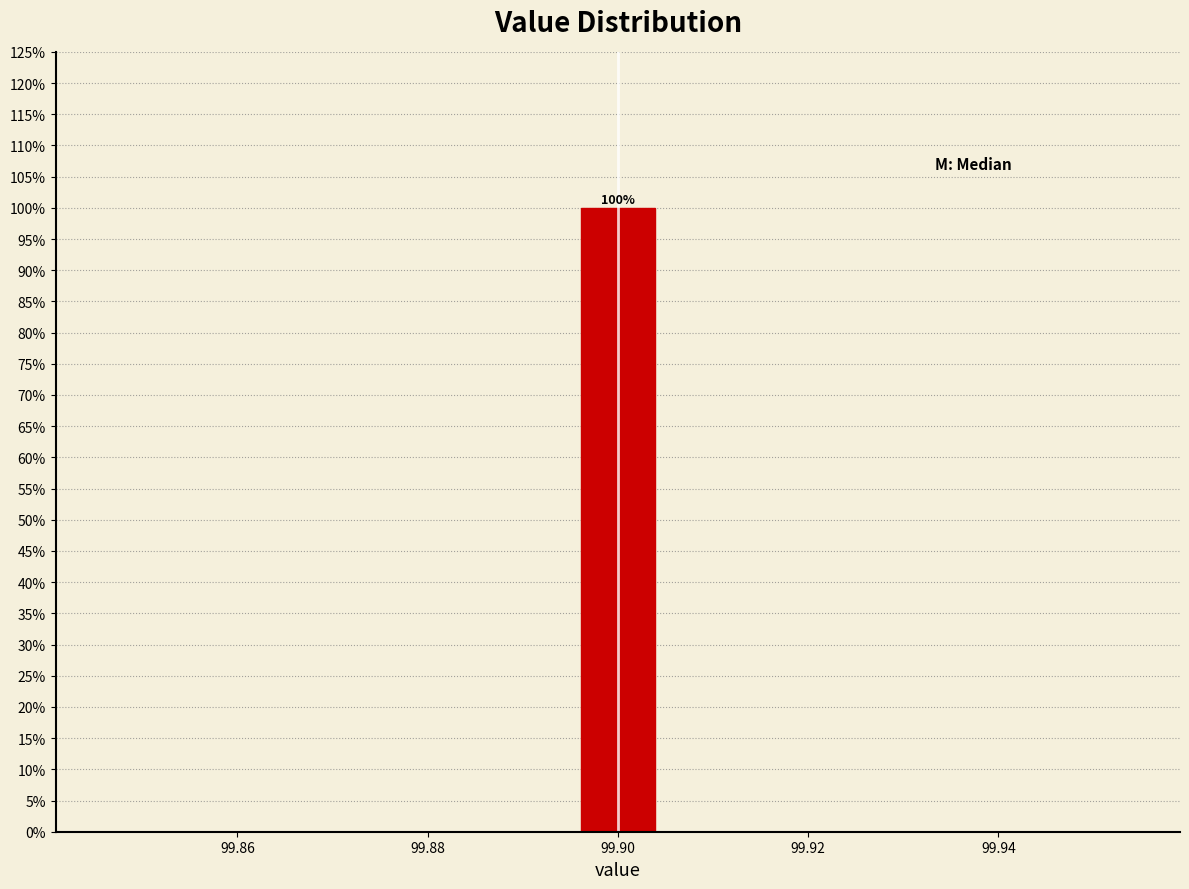

Which range on the x-axis has the tallest bar?

99.896 to 99.904